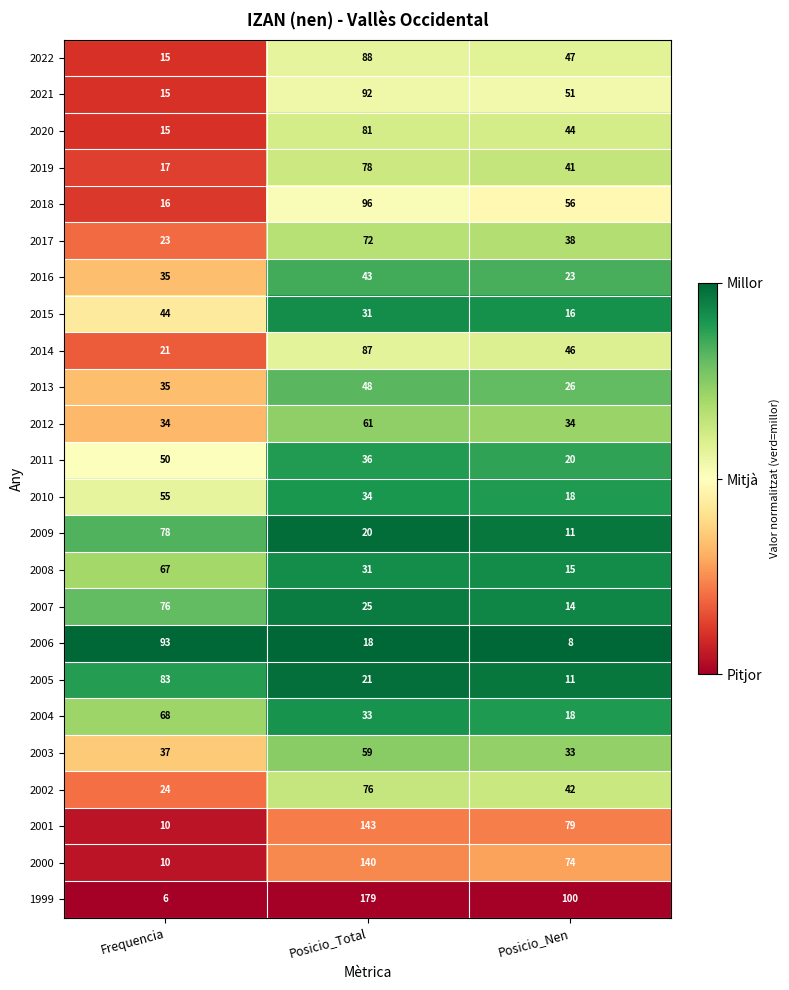

What is the sum of the 2001 values at Posicio_Nen and Frequencia?

89